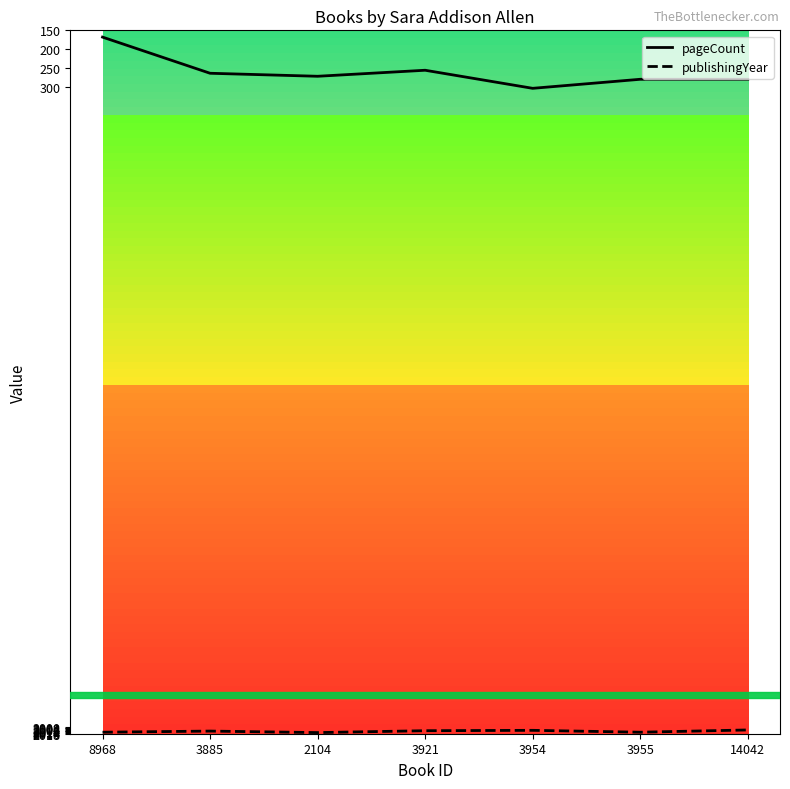

The publishingYear series shows 2008 at 14042. True or false?

True